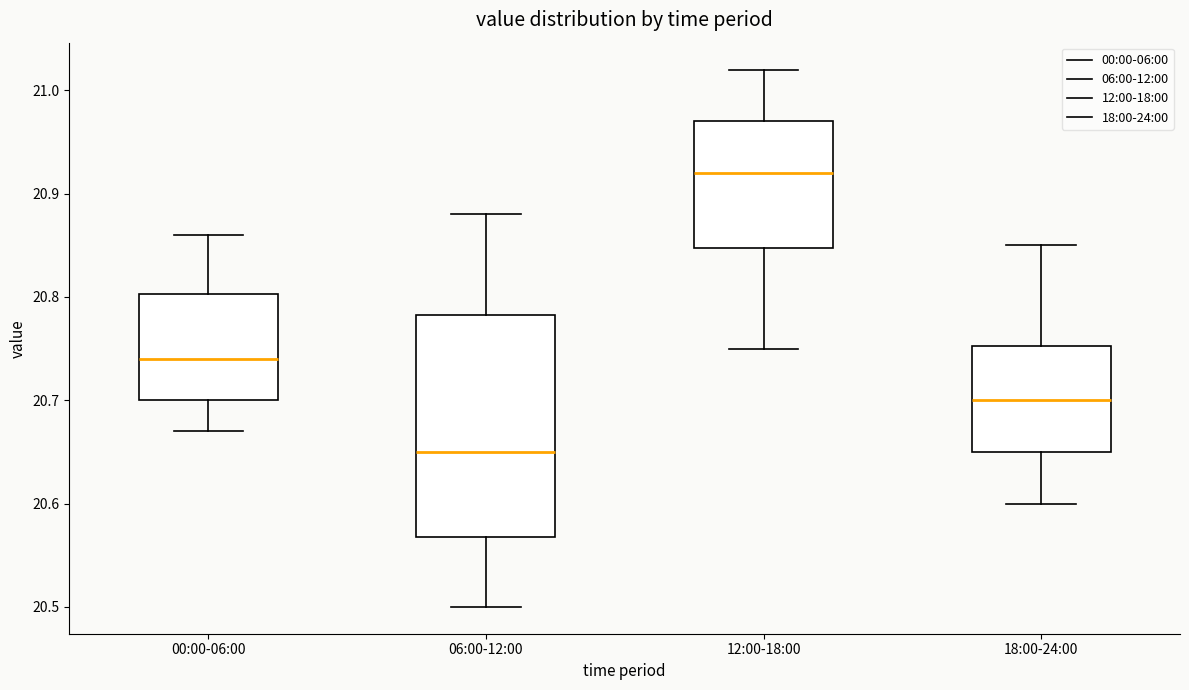

Reading left to right, read every box against the y-axis: the position of its median line, the range the box covers, and the ends of its whiskers. The values are not printed on the chart, so give them approximately, as read against the axis.

00:00-06:00: median 20.74, box 20.70 to 20.80, whiskers 20.67 to 20.86
06:00-12:00: median 20.65, box 20.57 to 20.78, whiskers 20.50 to 20.88
12:00-18:00: median 20.92, box 20.85 to 20.97, whiskers 20.75 to 21.02
18:00-24:00: median 20.70, box 20.65 to 20.75, whiskers 20.60 to 20.85